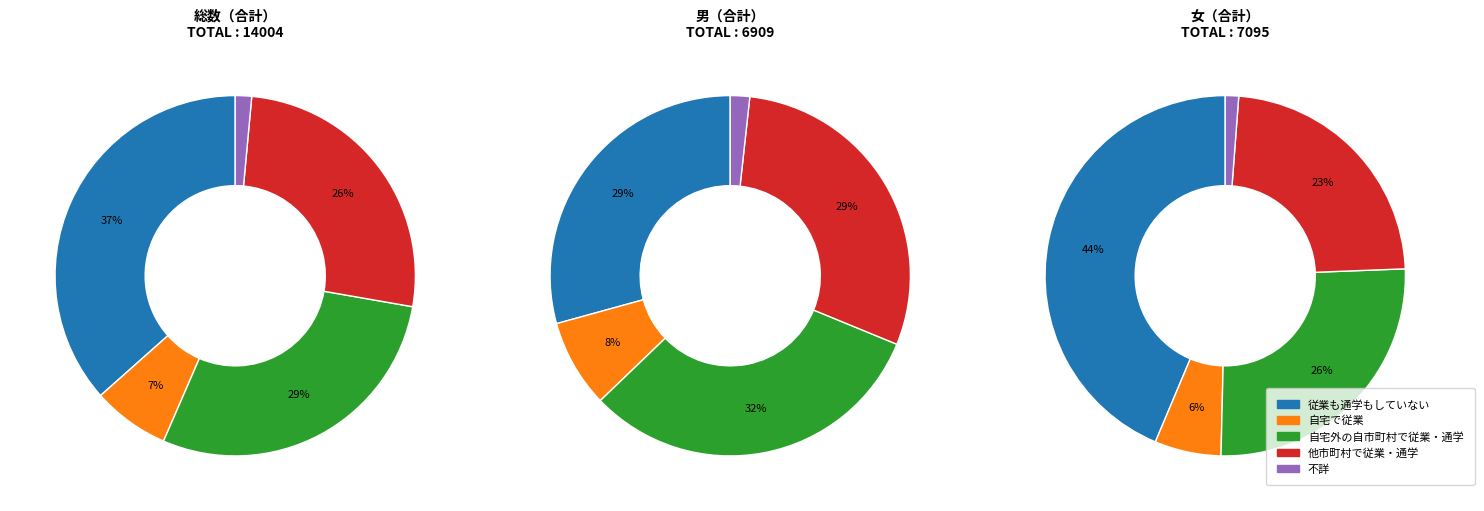

Does 男 account for over 50% of the chart?

No